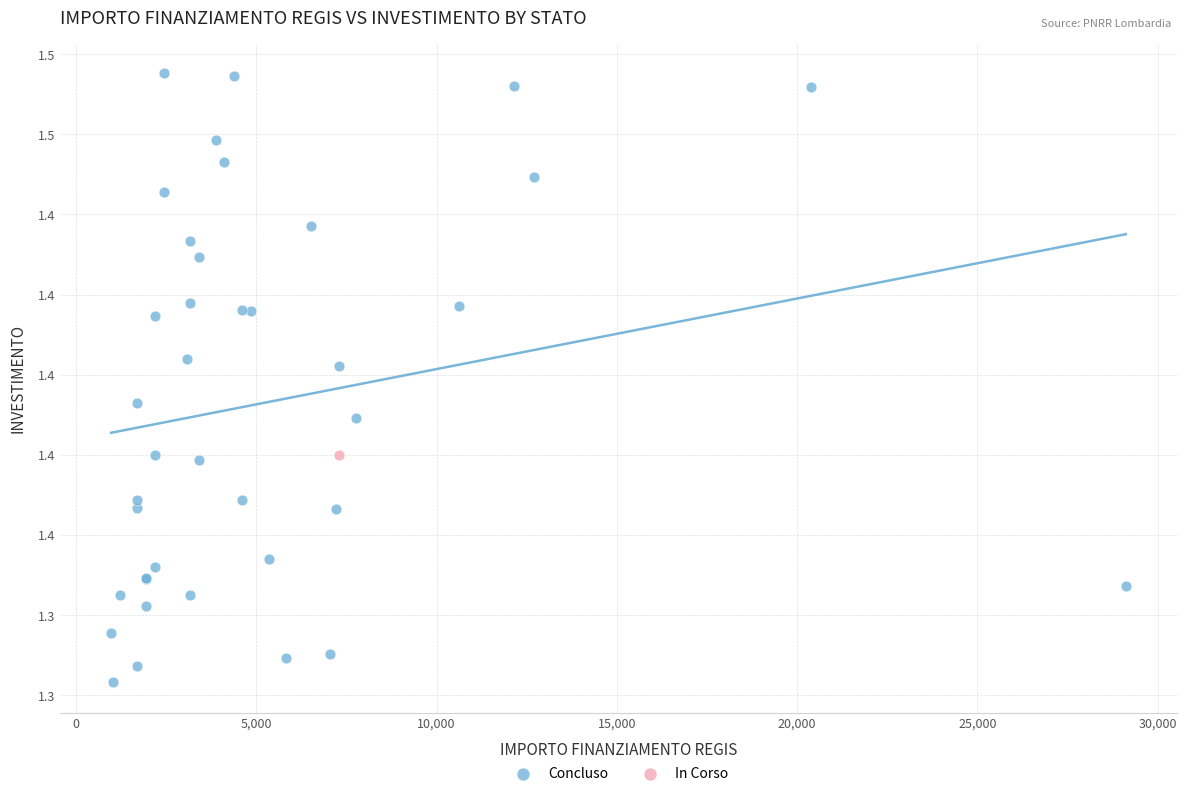

What are all the series names shown in the legend?

Concluso, In Corso